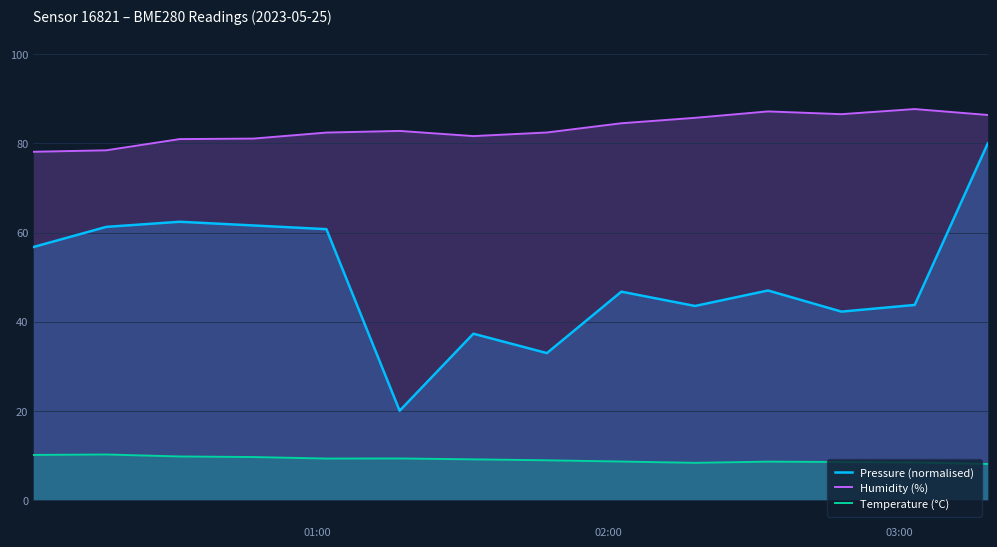

Rank the series by their maximum value, from highest to lowest.

Humidity (%), Pressure (normalised), Temperature (°C)